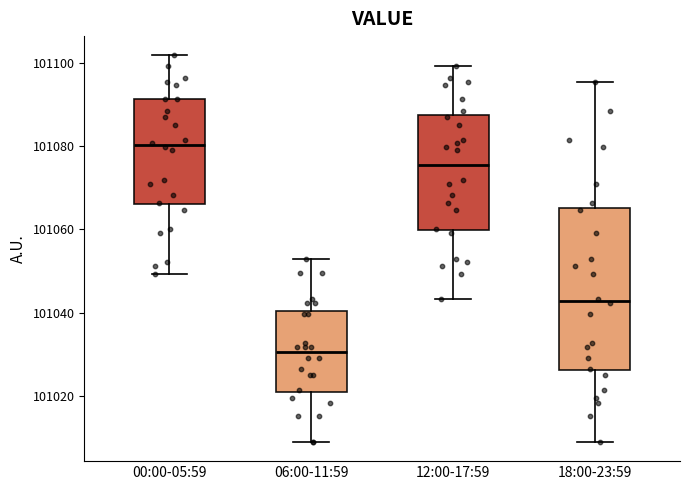

Which box's median line is the highest?

00:00-05:59